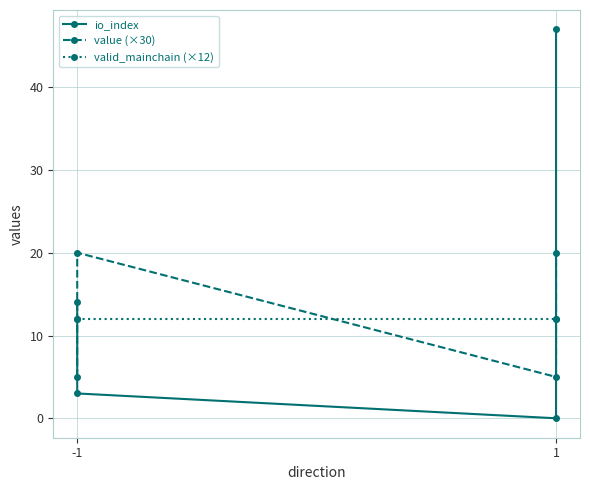

What is the difference between the io_index values at -1 and 1?

11.0